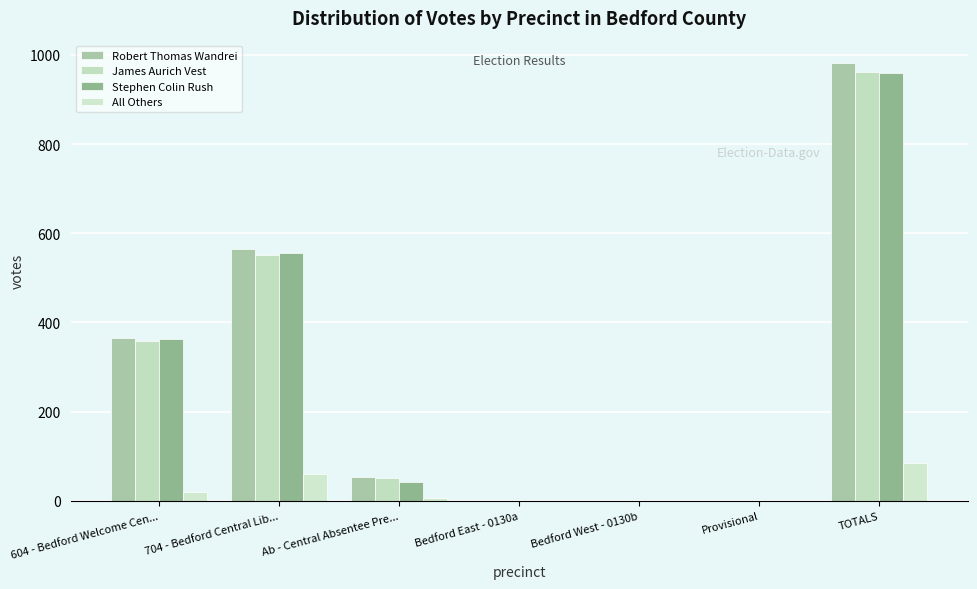

What is the label of the 6th bar from the left?

Provisional